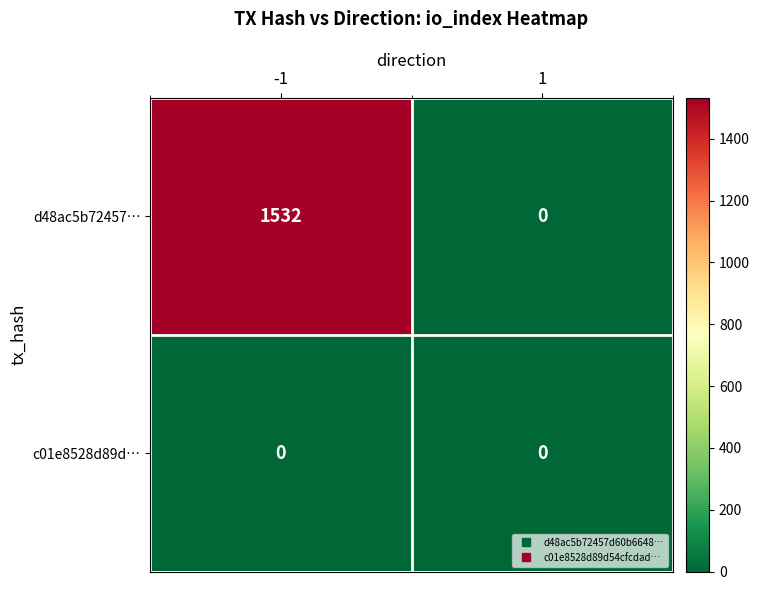

Rank the series by their average value, from highest to lowest.

d48ac5b72457…, c01e8528d89d…